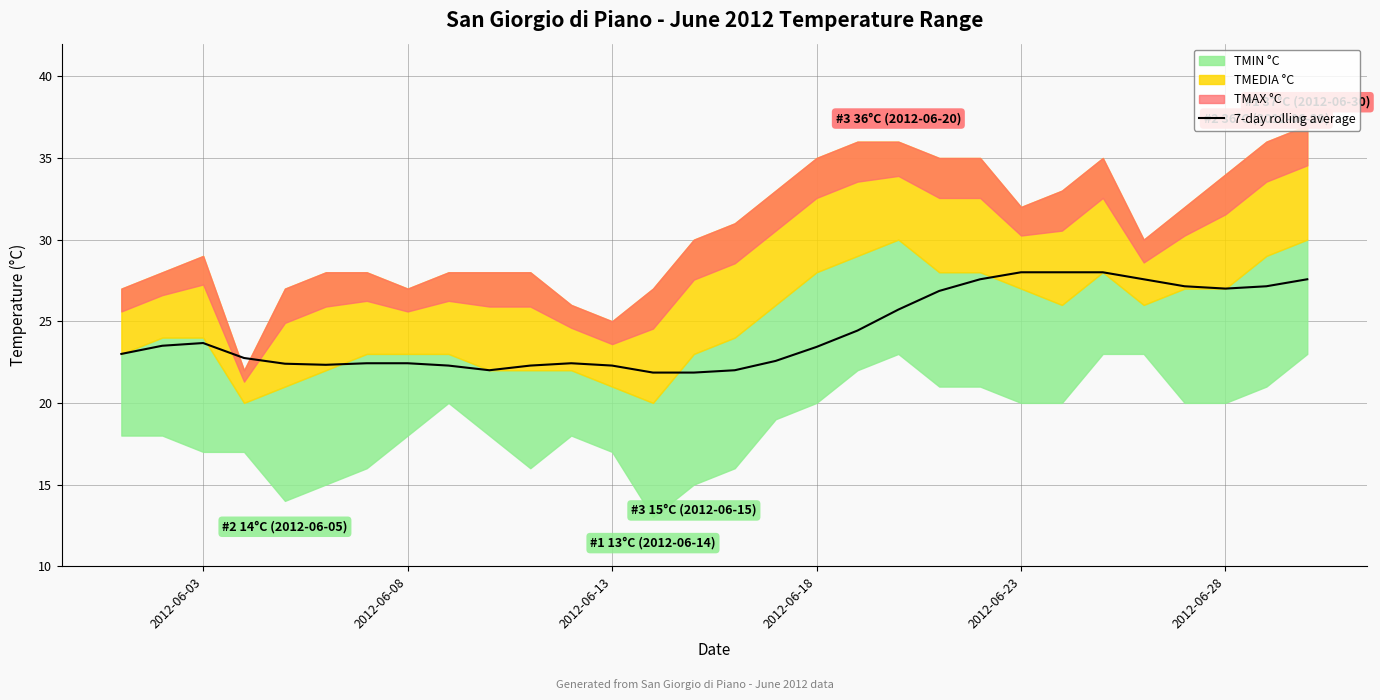

What is the maximum value for 7-day rolling average?

28.0